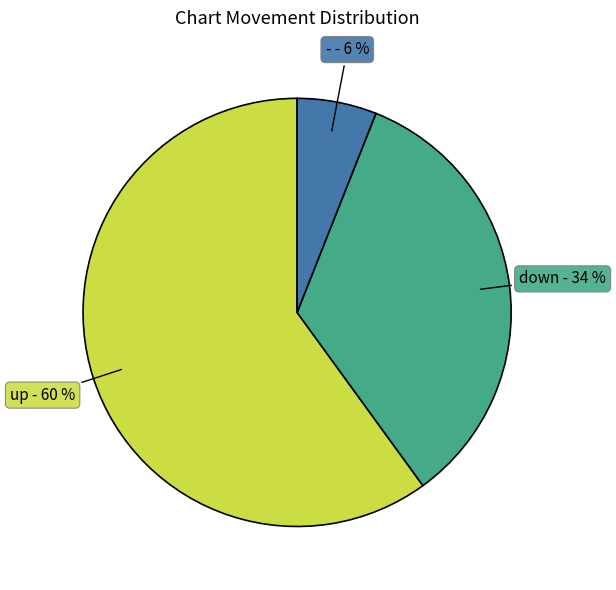

Rank the categories by value from highest to lowest.

up, down, -